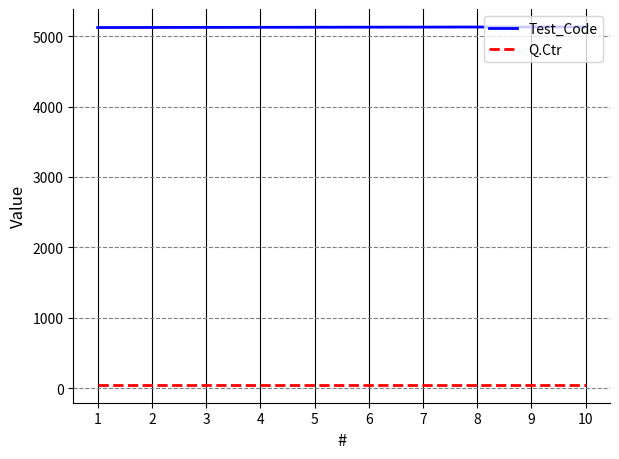

What is the approximate value of Q.Ctr at 6?

50